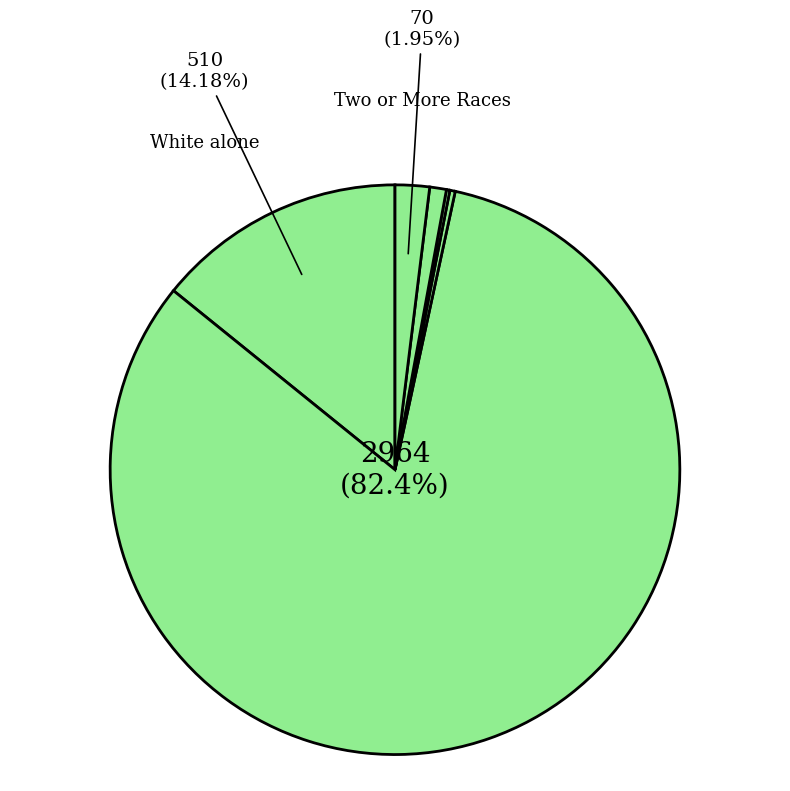

Rank the categories by value from lowest to highest.

American Indian and Alaska Native, Asian alone, Some Other Race alone, Two or More Races, White alone, Black or African American alone